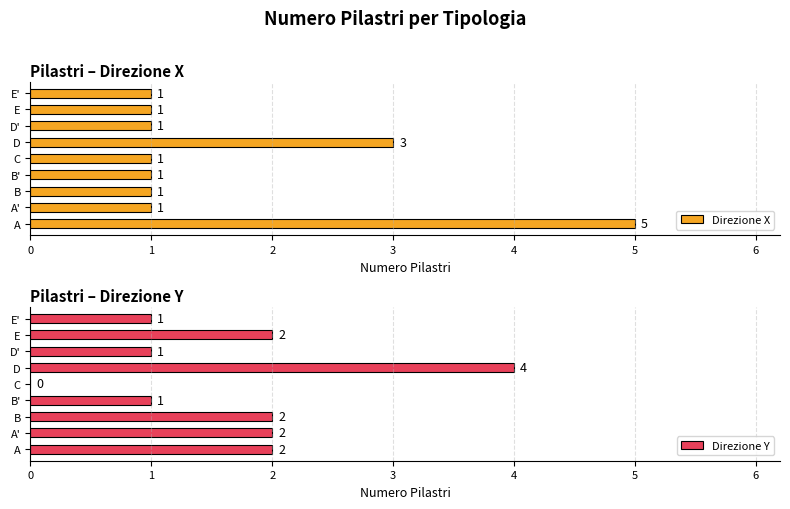

How many Direzione X values are between 1 and 2?

7